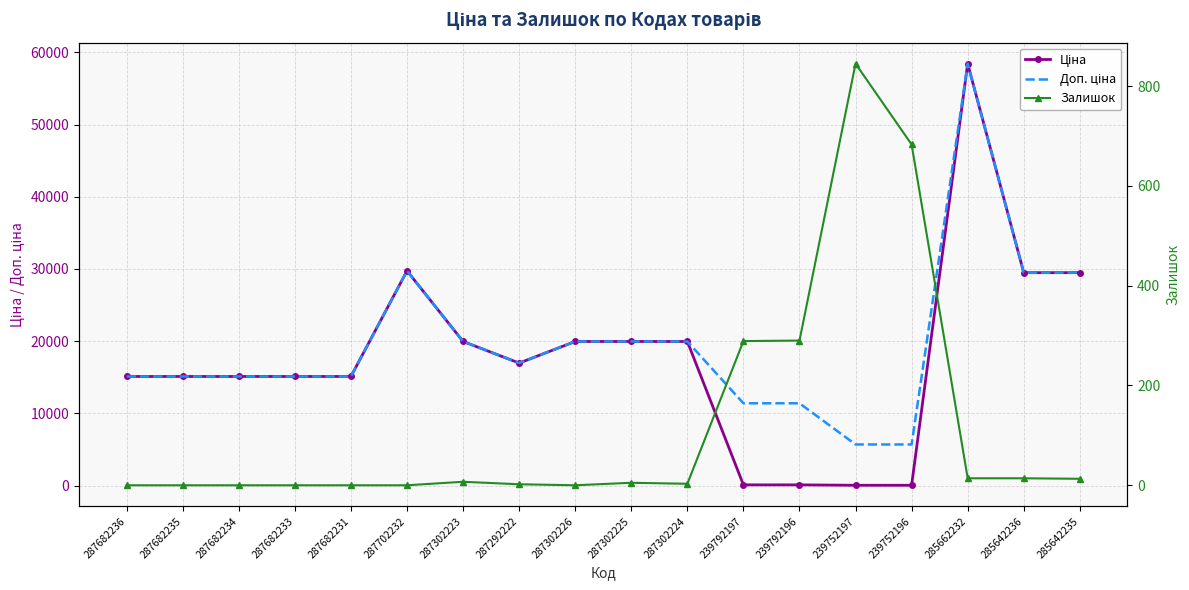

At which category is the sum across all series the highest?

285662232